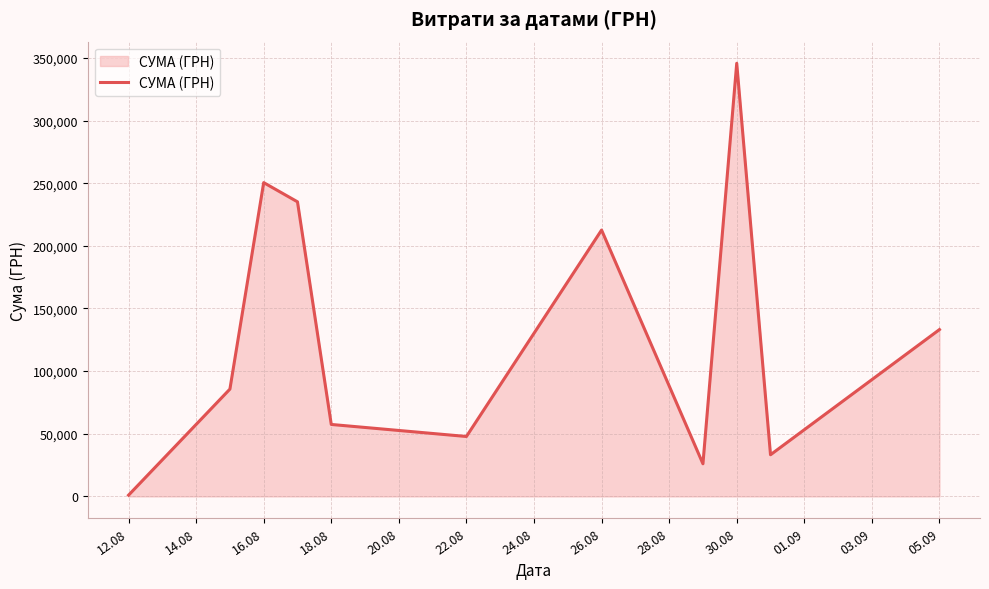

True or false: the data has more than 2 interior local peaks.

True